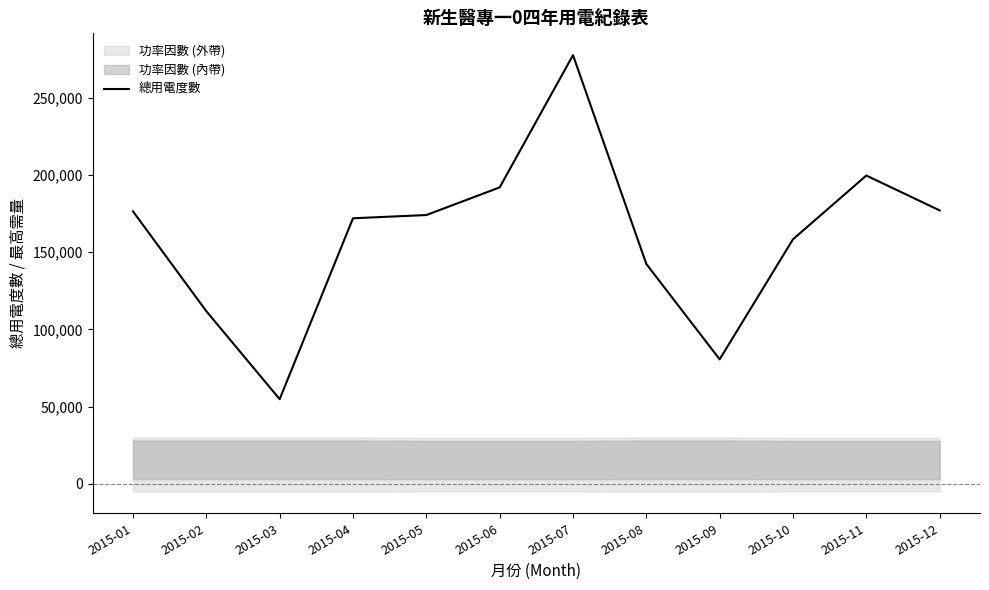

What is the difference between the values at 2015-10 and 2015-09?

77800